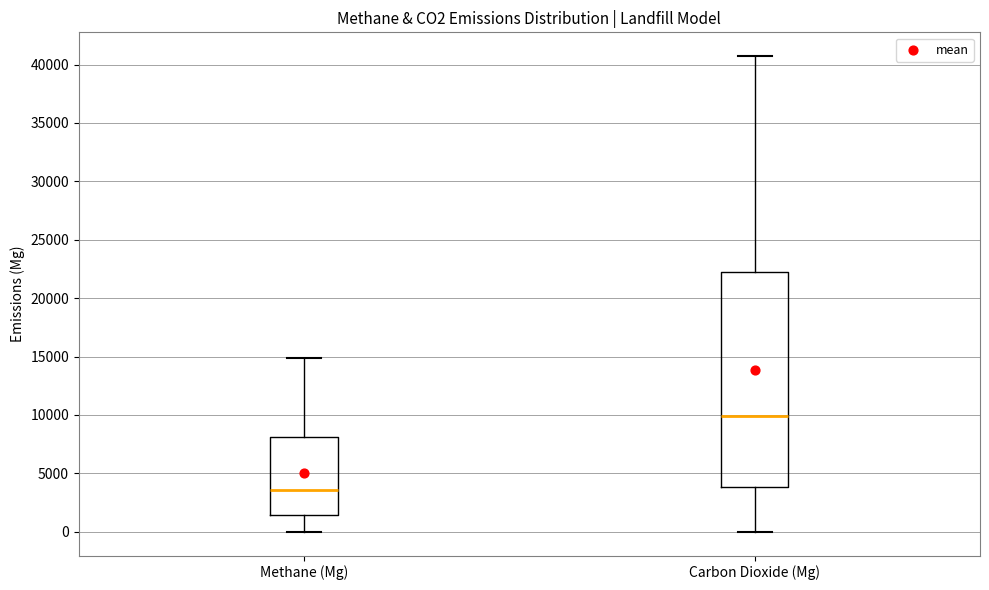

Reading left to right, read every box against the y-axis: the position of its median line, the range the box covers, and the ends of its whiskers. The values are not printed on the chart, so give them approximately, as read against the axis.

Methane (Mg): median 3500, box 1500 to 8000, whiskers 0 to 15000
Carbon Dioxide (Mg): median 10000, box 4000 to 22000, whiskers 0 to 40500